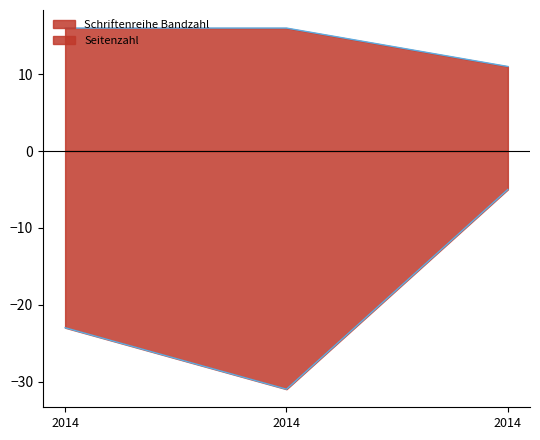

What is the value of the Seitenzahl point at the 2nd from the left?

16